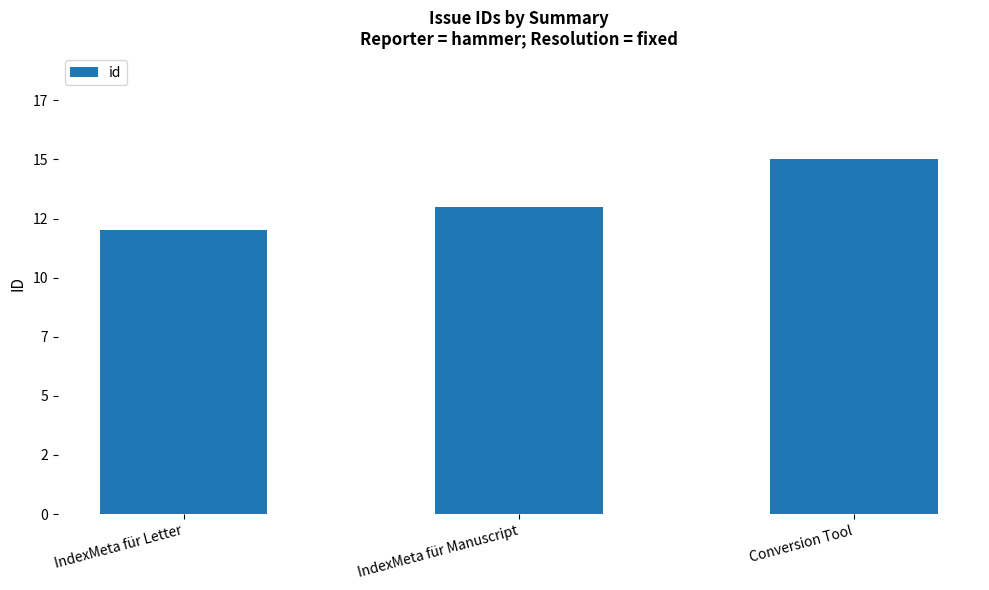

List the labels in order of value, smallest first.

IndexMeta für Letter, IndexMeta für Manuscript, Conversion Tool